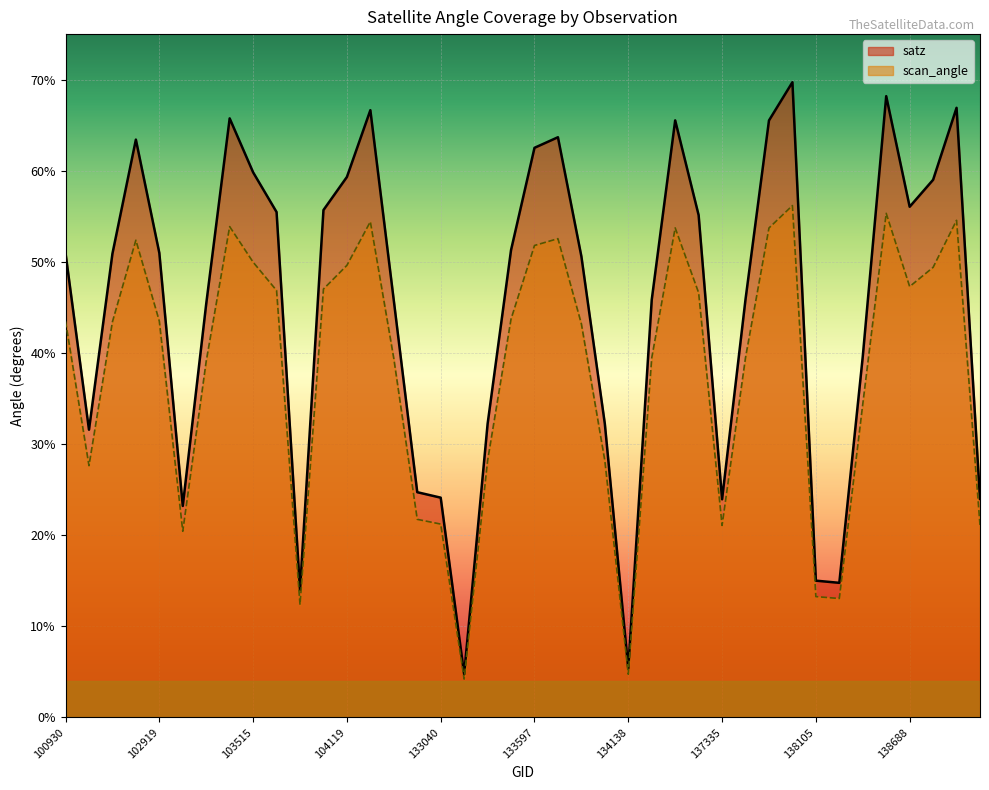

Rank the series by their maximum value, from highest to lowest.

satz, scan_angle